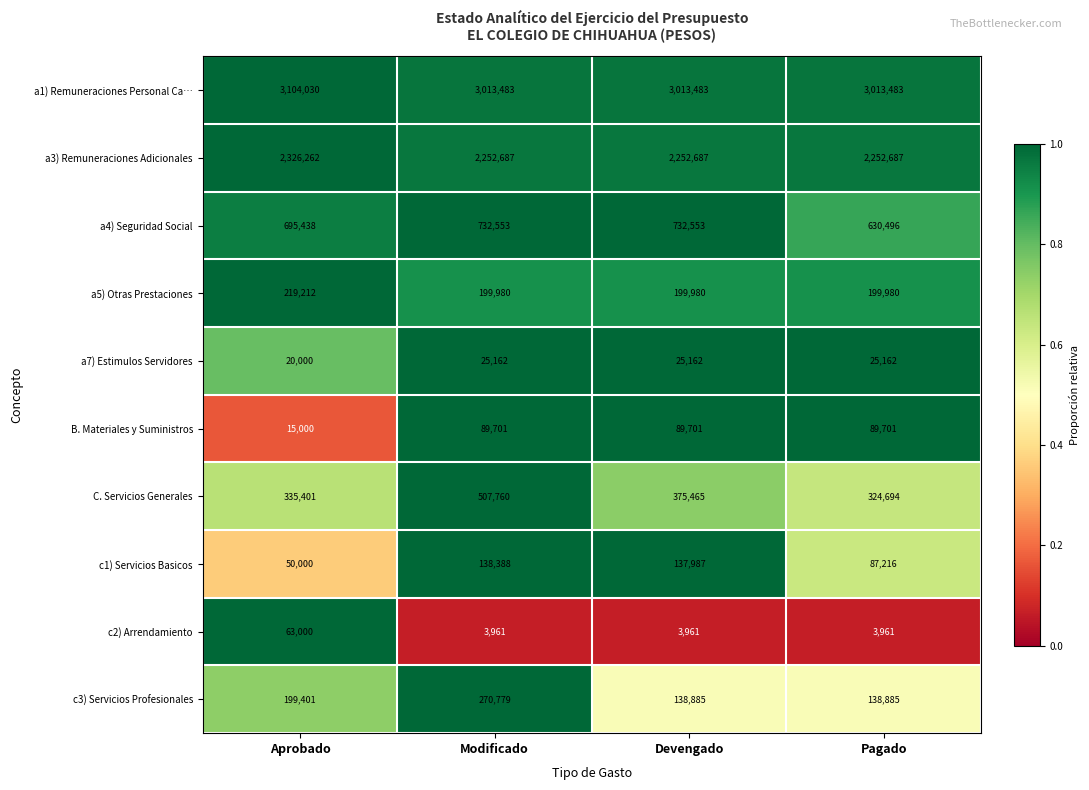

What is the spread (max minus min) of values at Devengado?

3009522